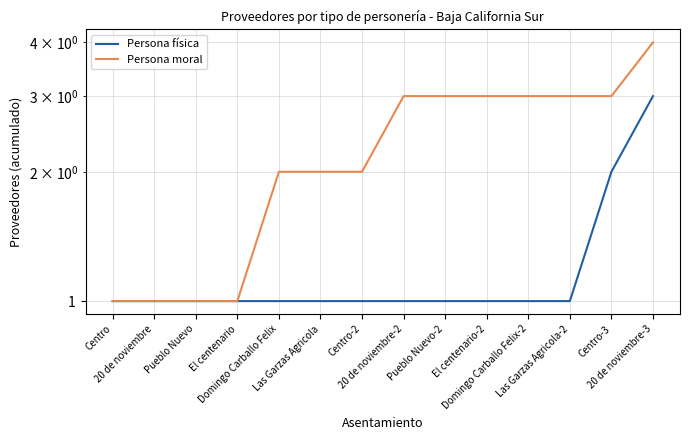

True or false: Persona moral and Persona física intersect in this chart.

False